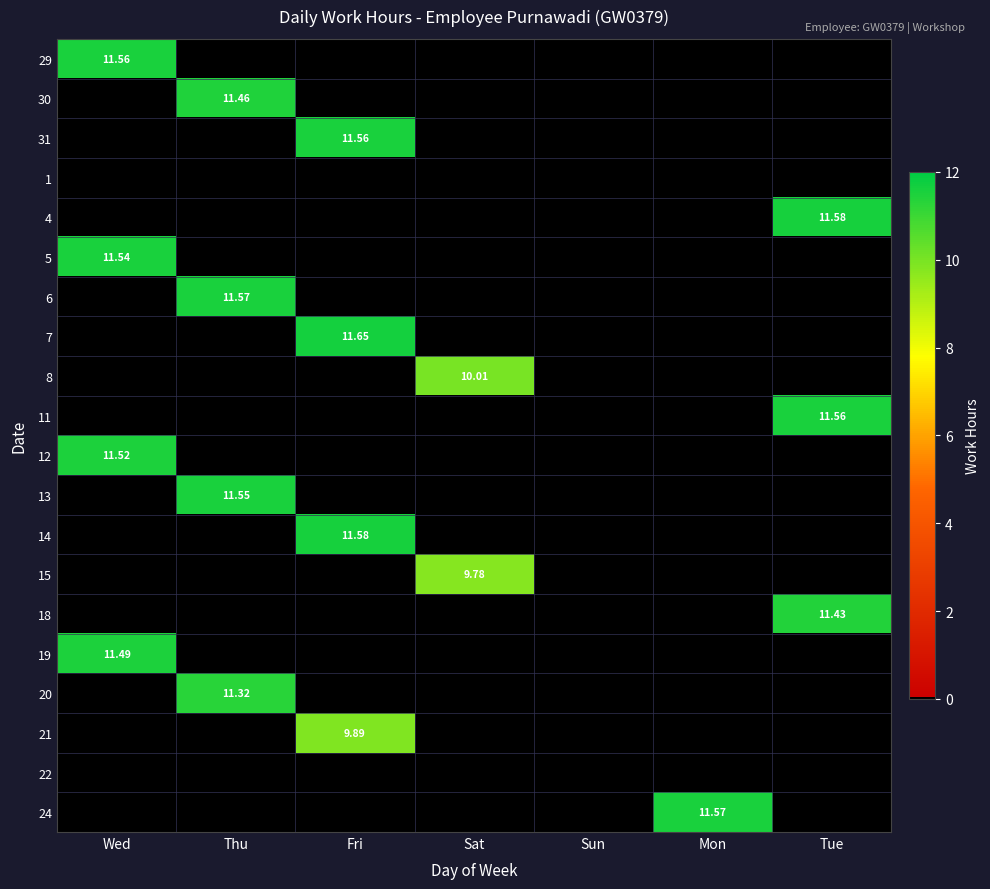

How many positive values does the 5 series have?

1